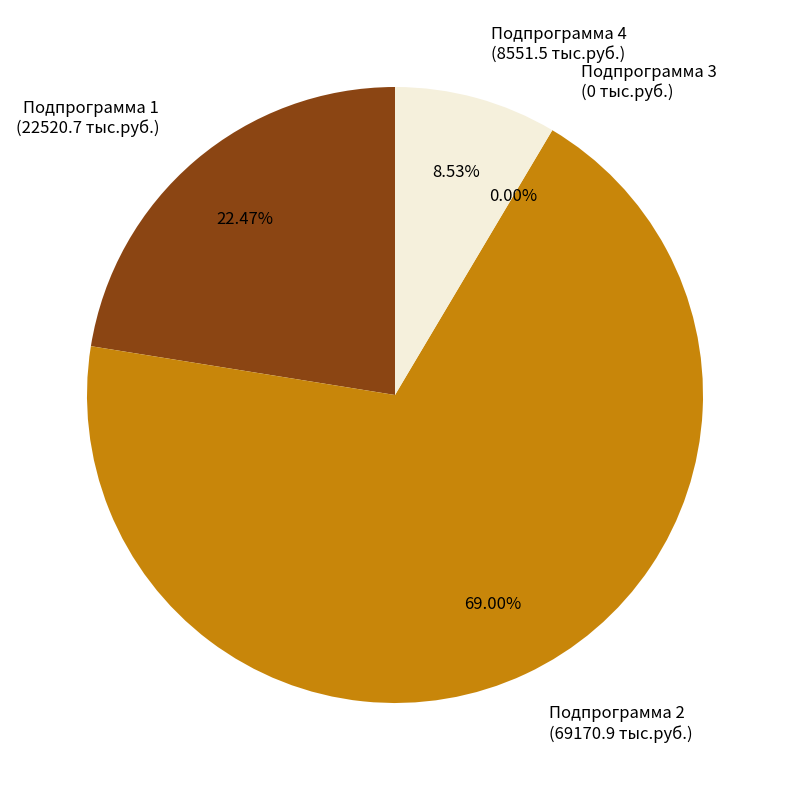

To the nearest percent, what is the combined percentage of Подпрограмма 2 and Подпрограмма 3?

69%